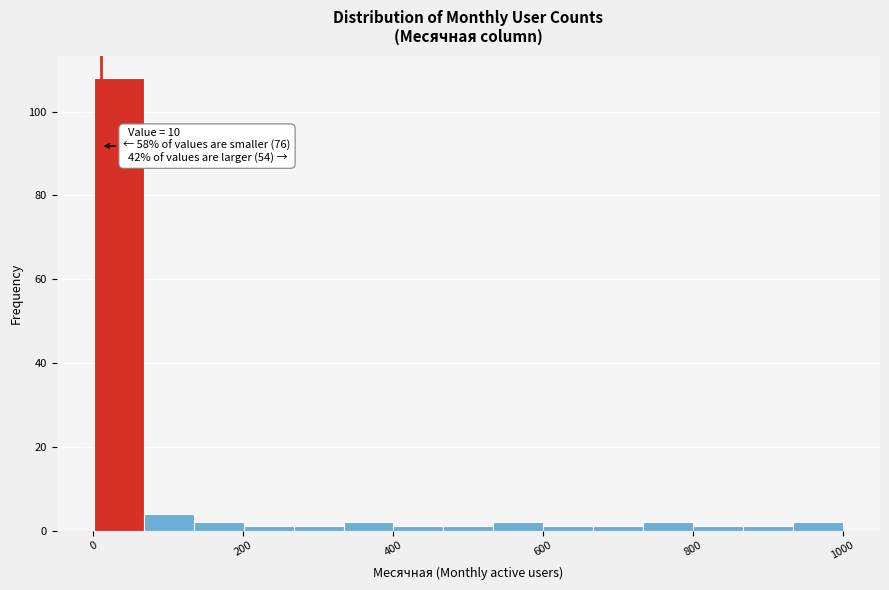

Around what value on the x-axis is the tallest bar? Give the approximate position of its centre, as read against the axis.

40